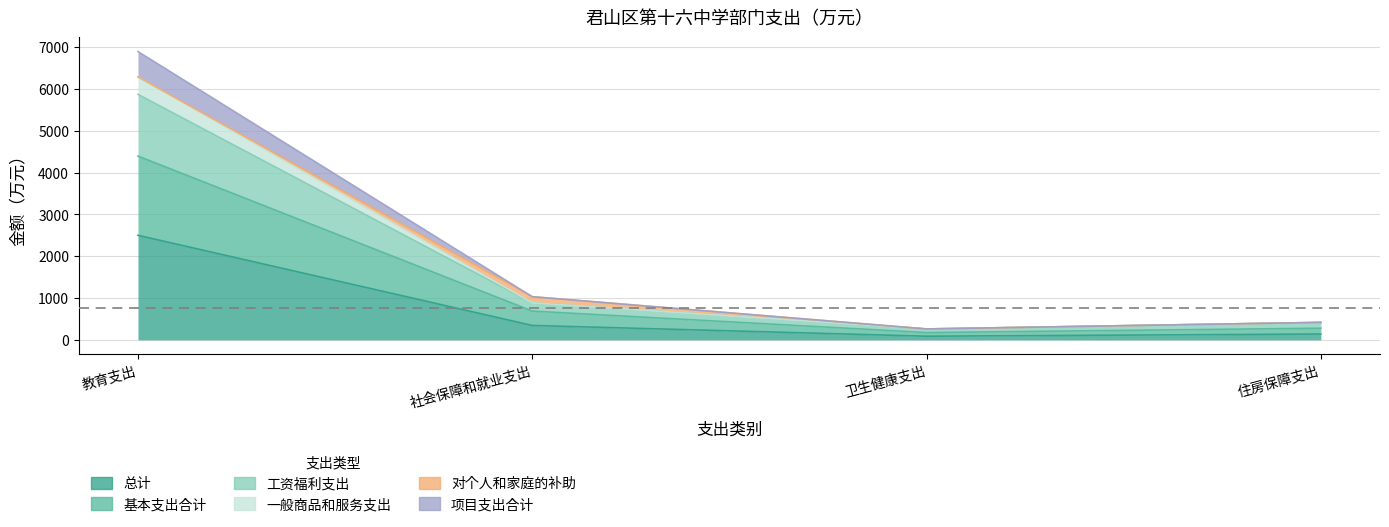

How many data points does each series have?

4